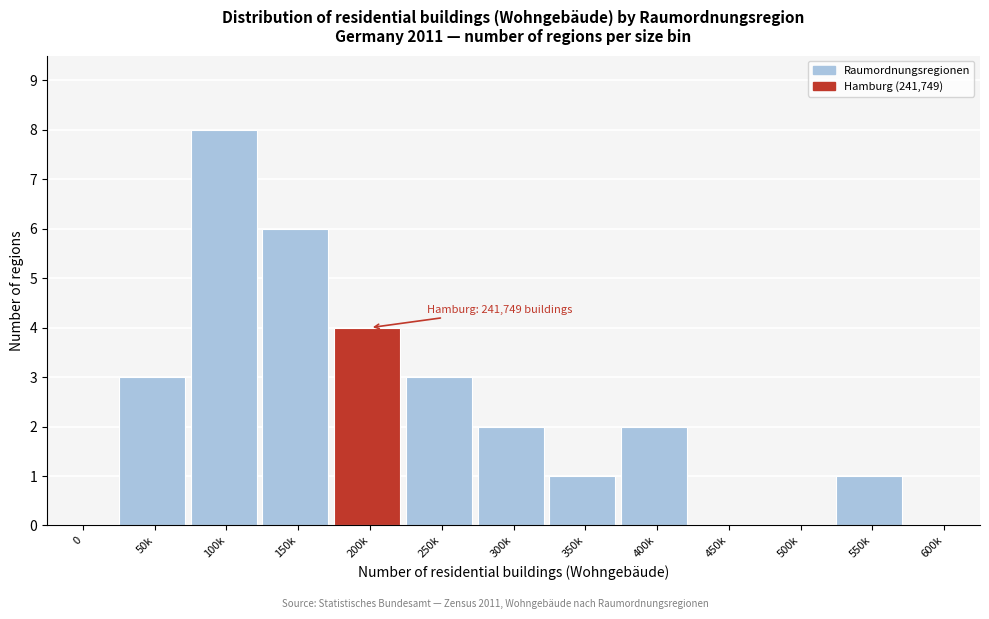

Reading right to left, extract all data points from this chart.

600k=0	550k=1	500k=0	450k=0	400k=2	350k=1	300k=2	250k=3	200k=4	150k=6	100k=8	50k=3	0=0